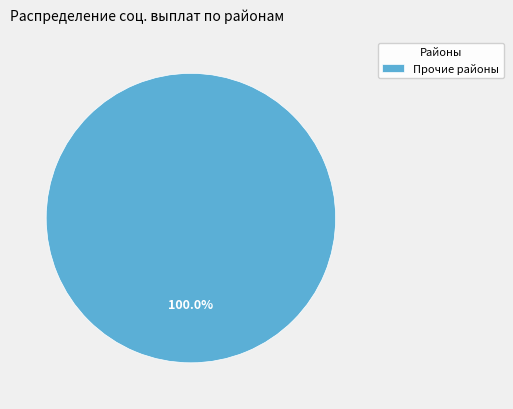

Rank the categories by value from highest to lowest.

Прочие районы